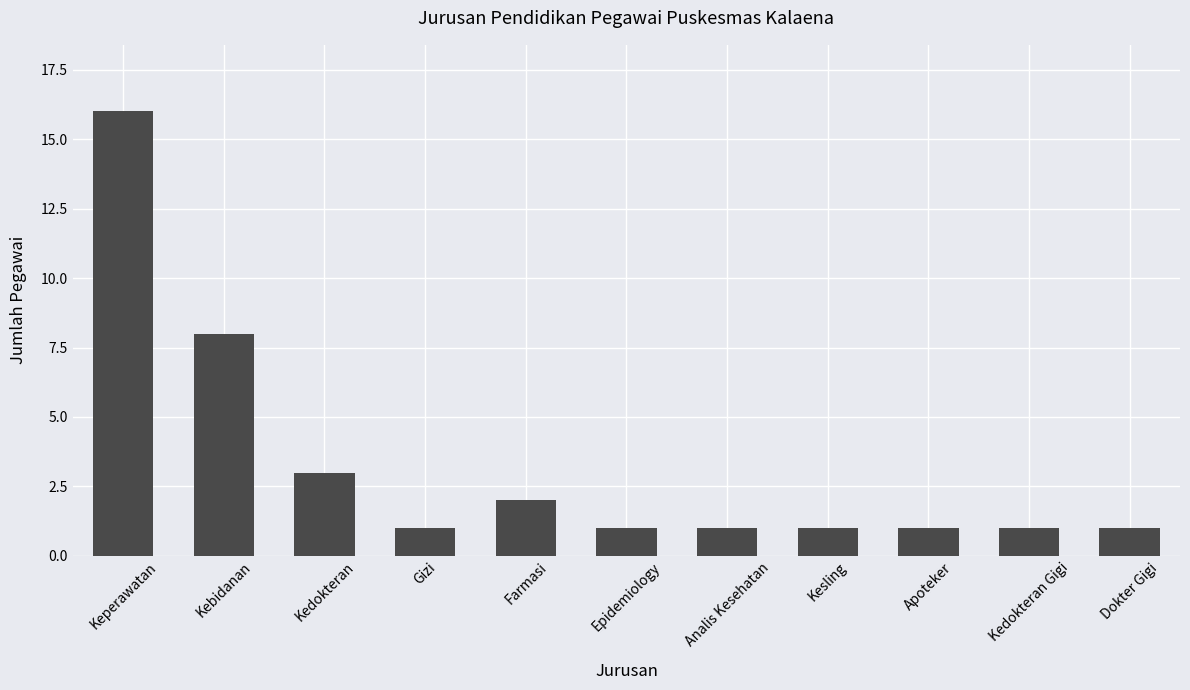

Is it true that the value at Kebidanan is 8?

True